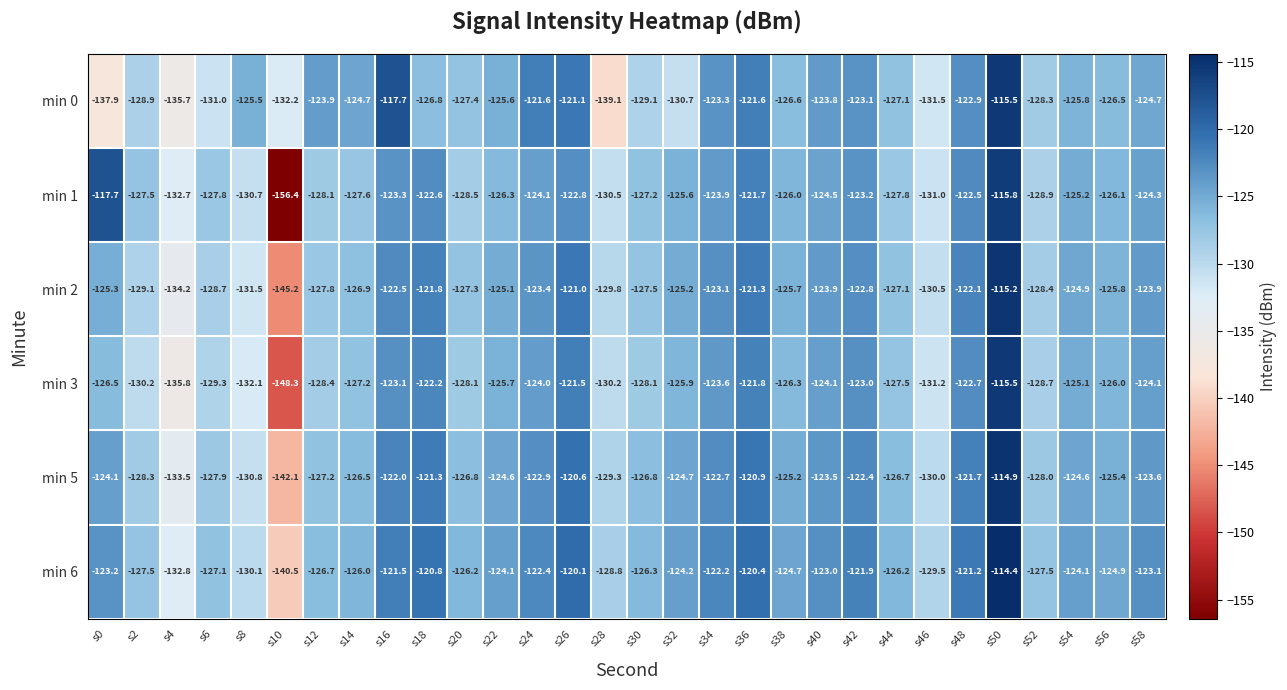

Where is min 2 nearest to the value -130?

s28